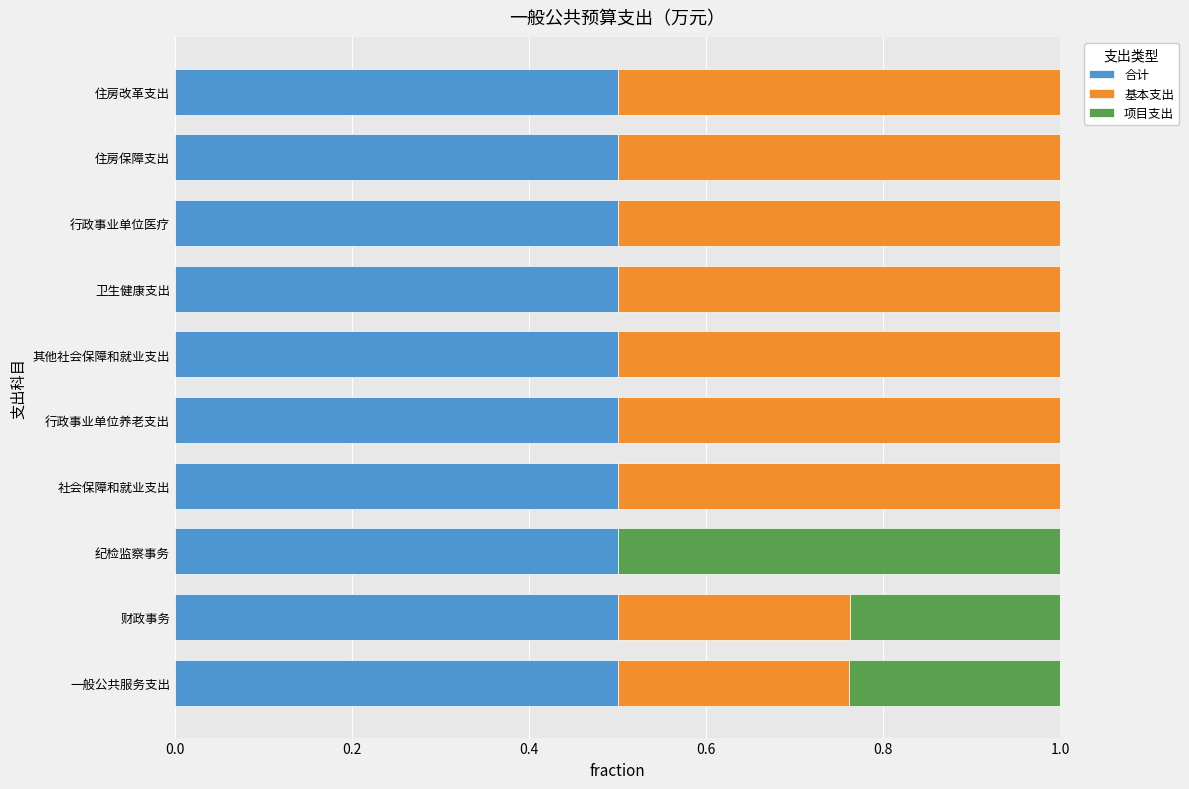

What is the total value across all series at 财政事务?

1.0